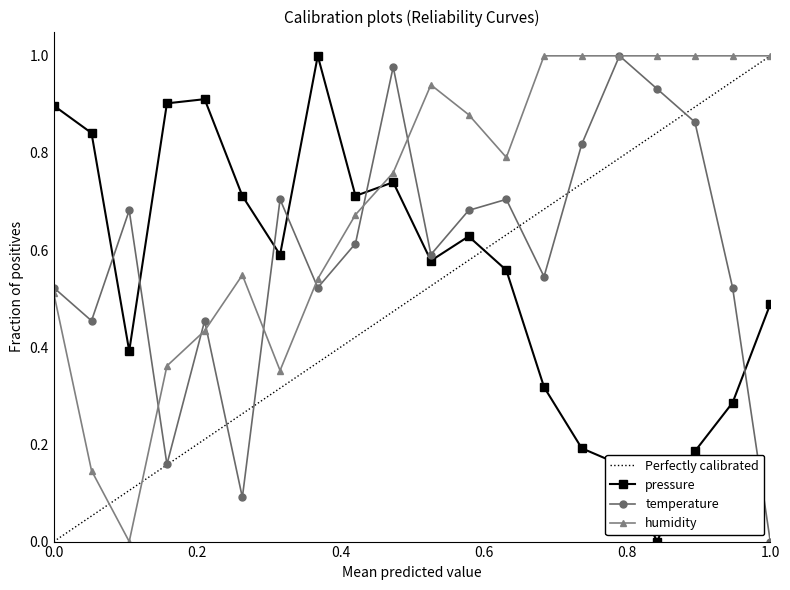

True or false: humidity has more than 1 interior local peaks.

True